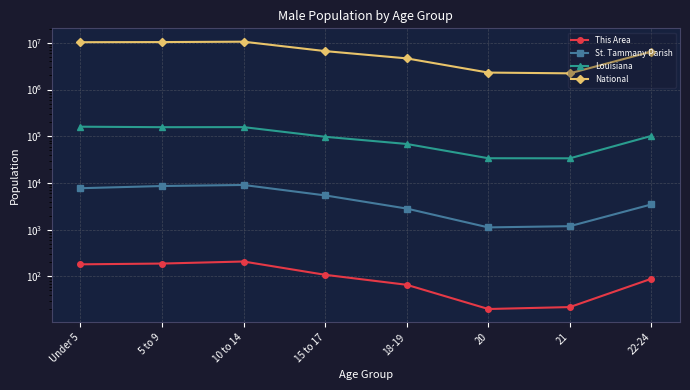

What position from the right is 18-19?

4